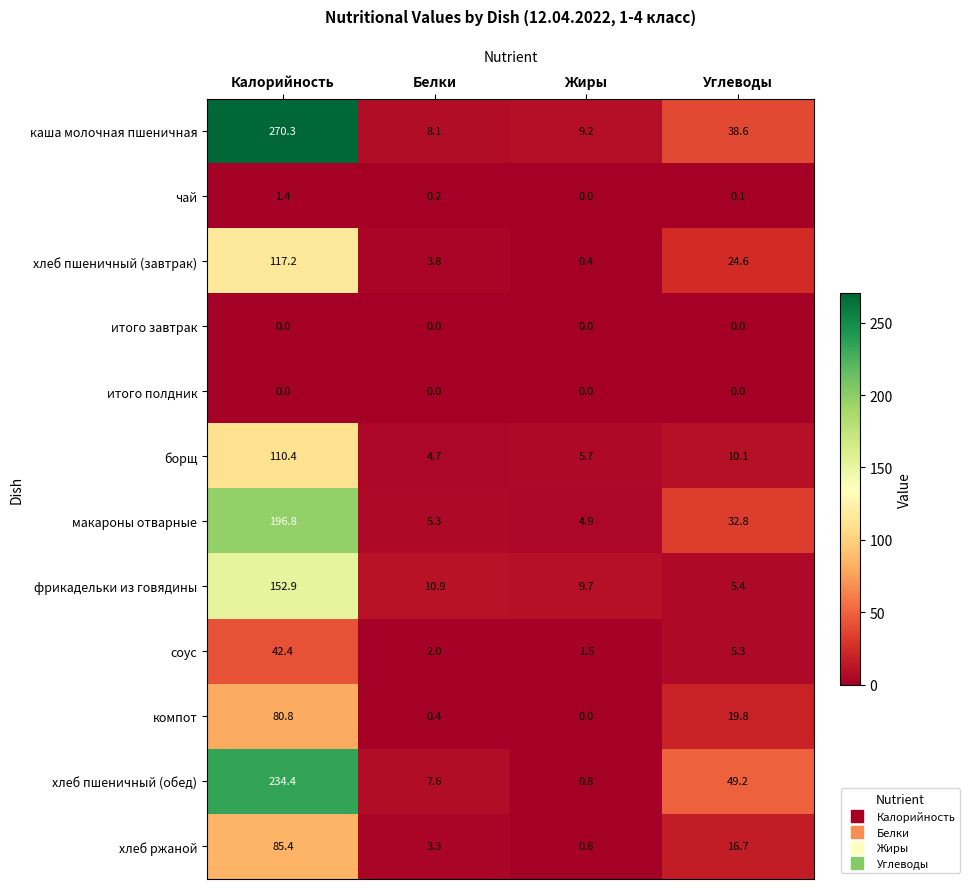

What is the total value across all series at Калорийность?

1292.0